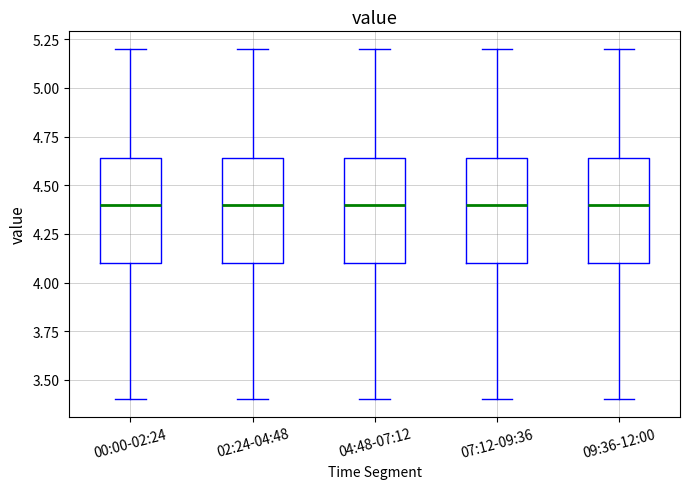

Where does the upper whisker of the box for 04:48-07:12 end on the y-axis? The values are not printed on the chart, so give them approximately, as read against the axis.

5.20